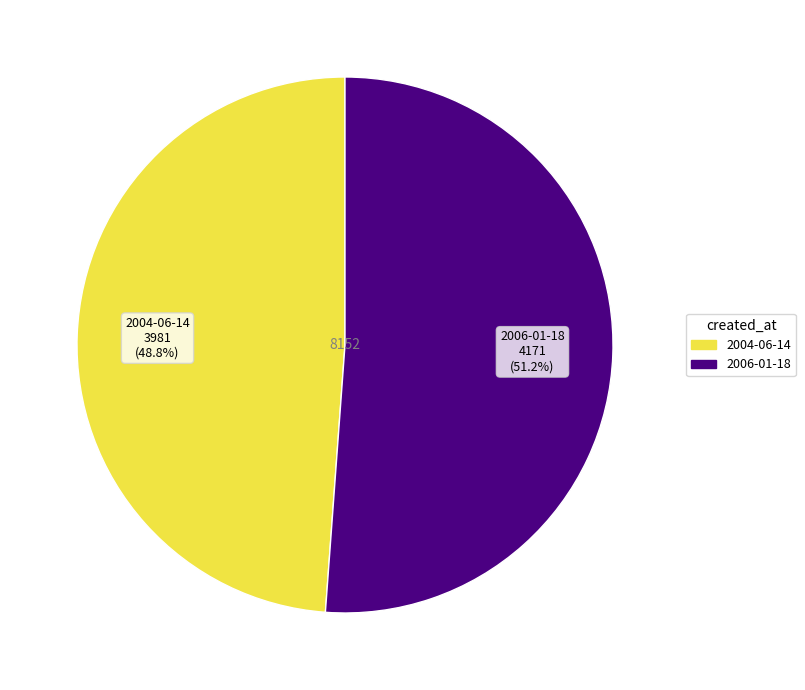

Does 2006-01-18 account for over 50% of the chart?

Yes